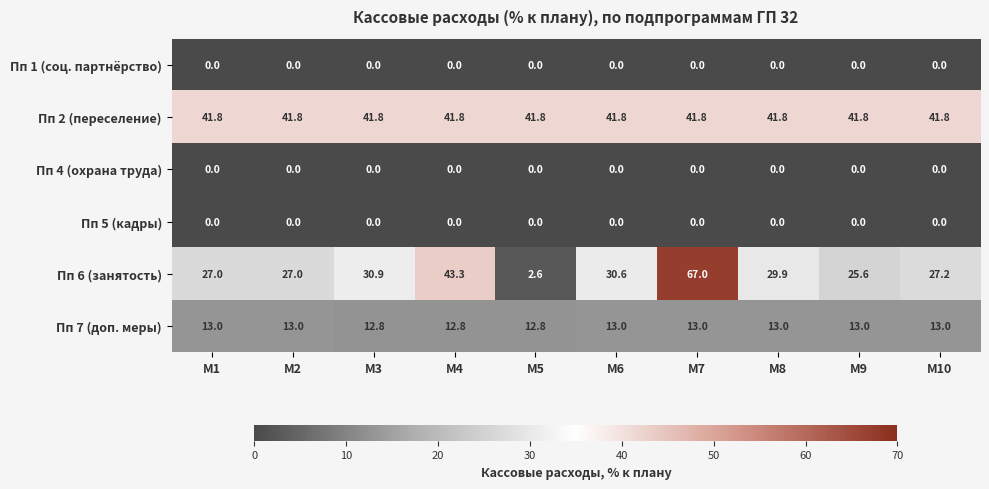

What is the greatest value displayed?

67.0